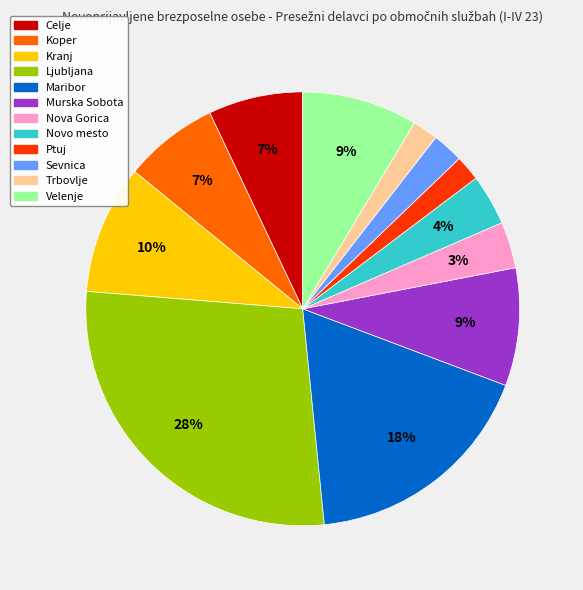

What percentage is the Nova Gorica slice, to the nearest percent?

3%